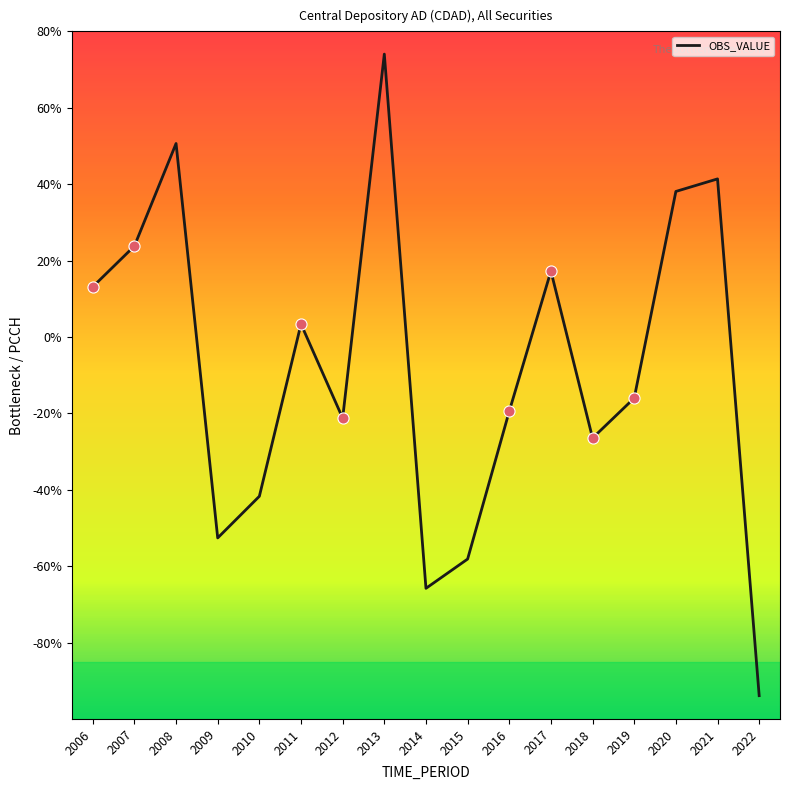

Which category has the highest value across all series?

2013